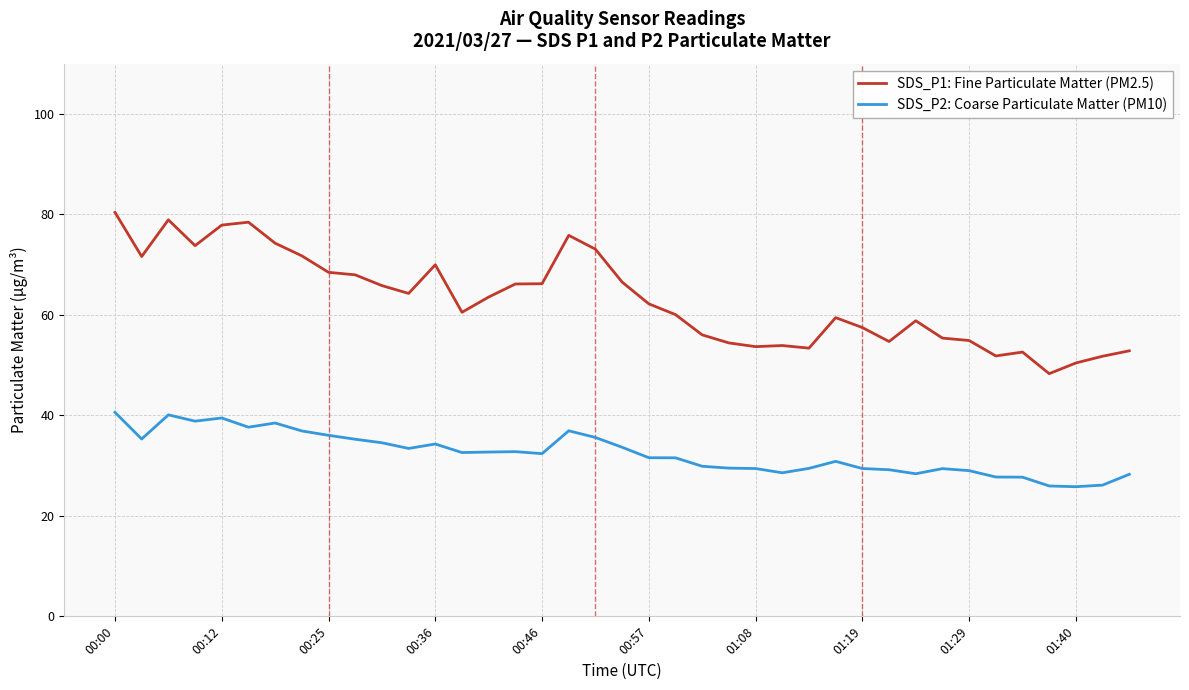

Which series has the largest range (max minus min)?

SDS_P1: Fine Particulate Matter (PM2.5)